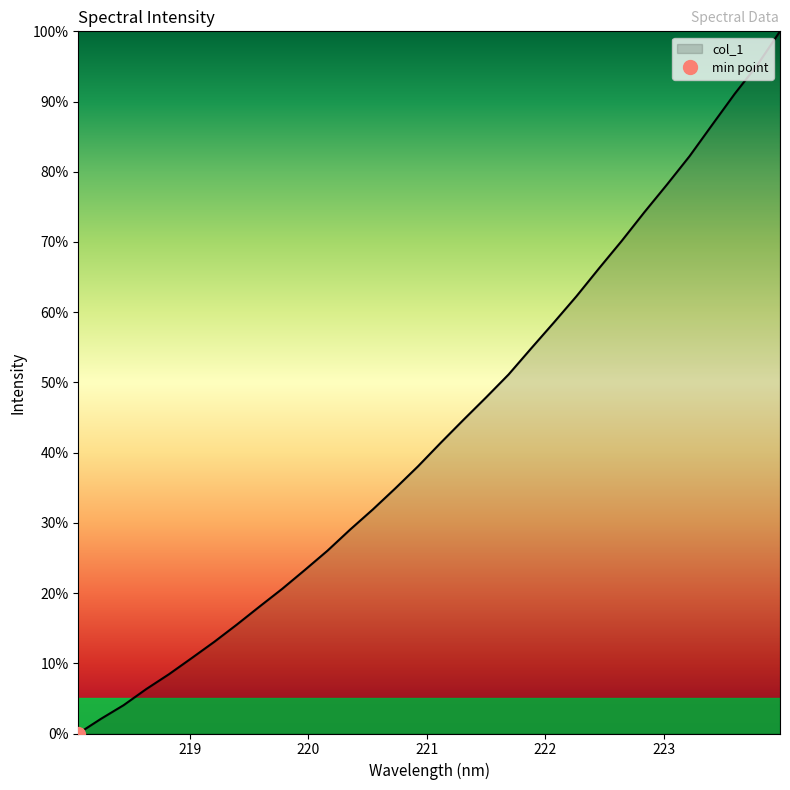

What is the greatest value displayed?

100.0